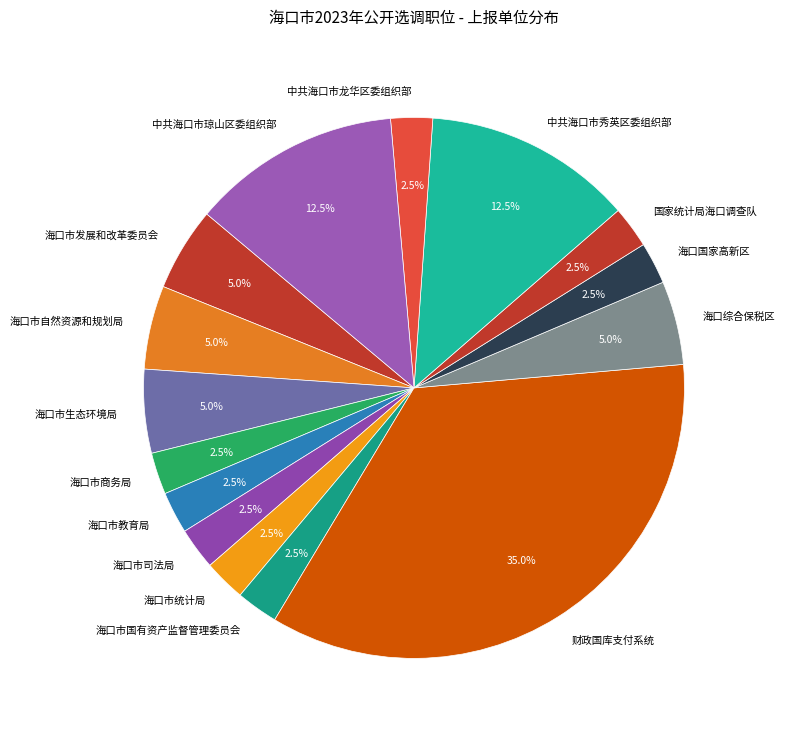

Is there any slice that represents more than half of the pie?

No